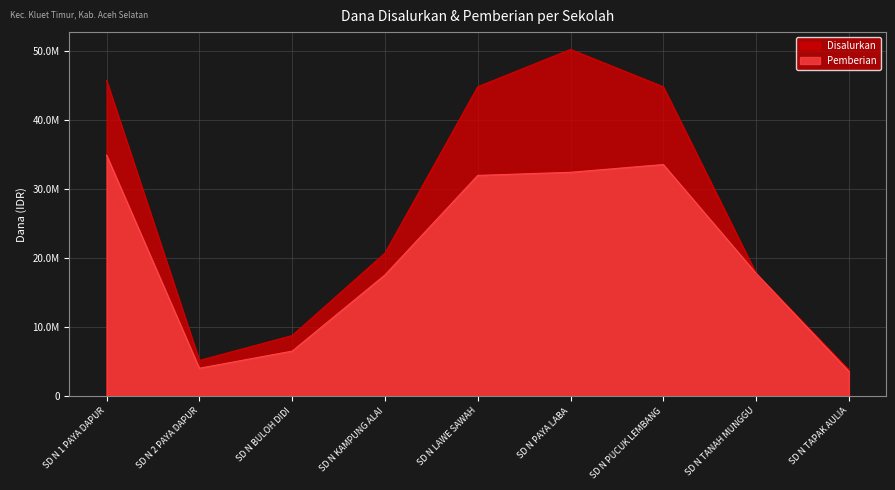

What is the sum of the Disalurkan values at SD N TANAH MUNGGU and SD N BULOH DIDI?

26550000